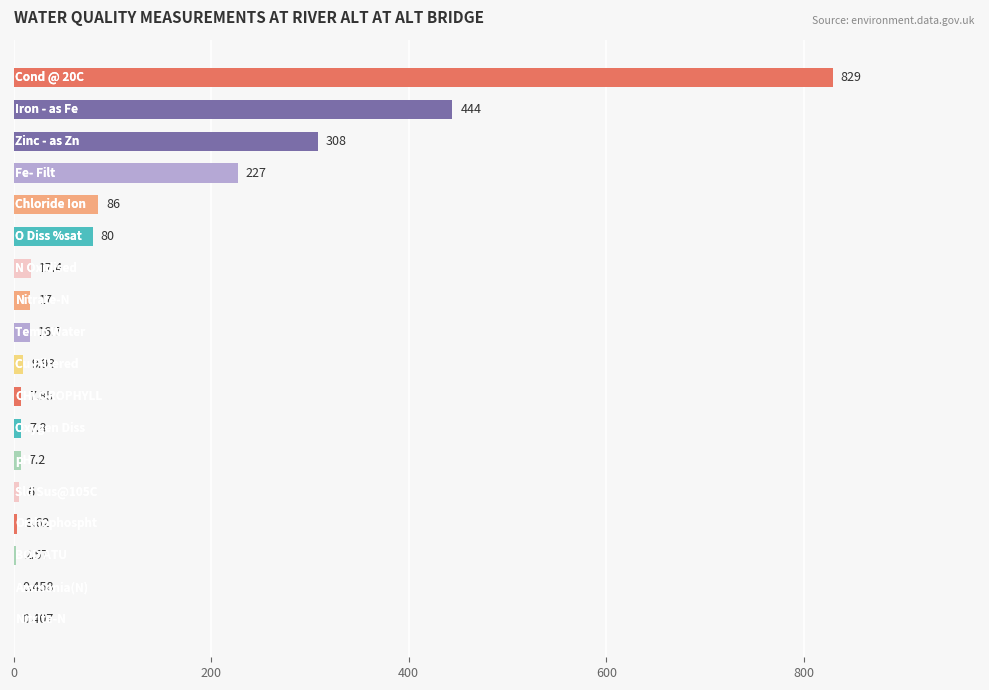

Are the bars horizontal?

Yes